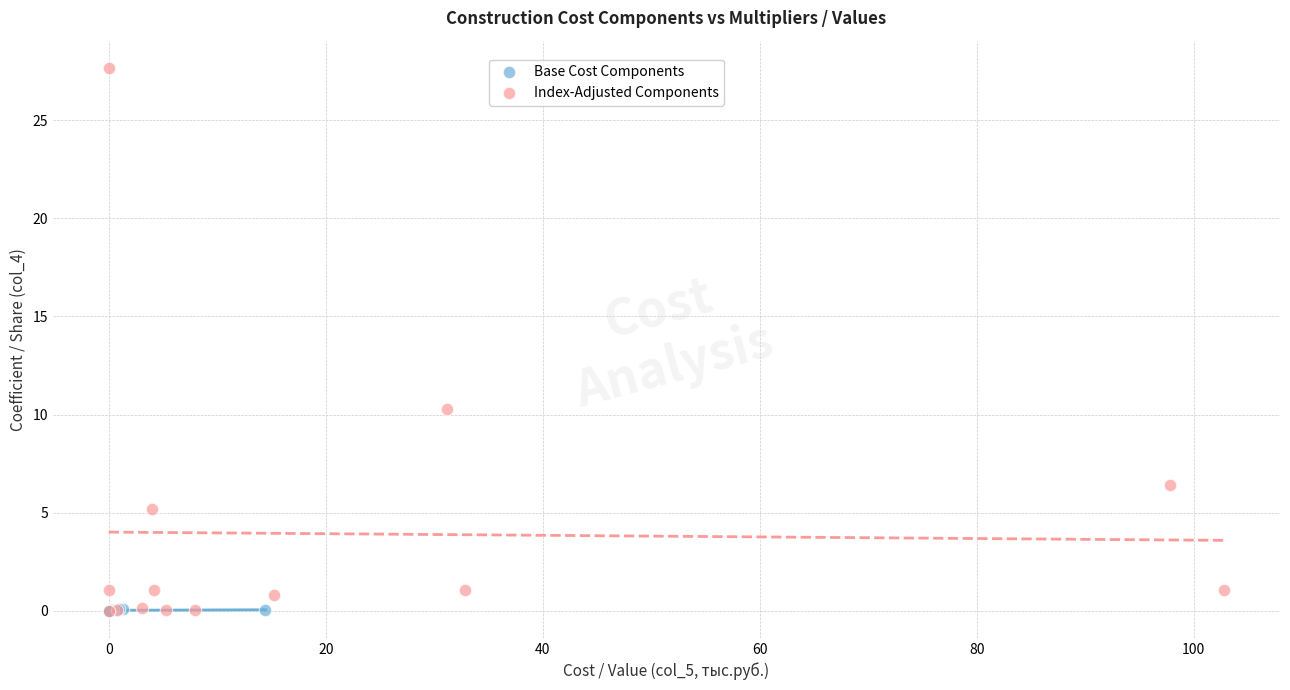

Which series has the widest spread of Y values?

Index-Adjusted Components